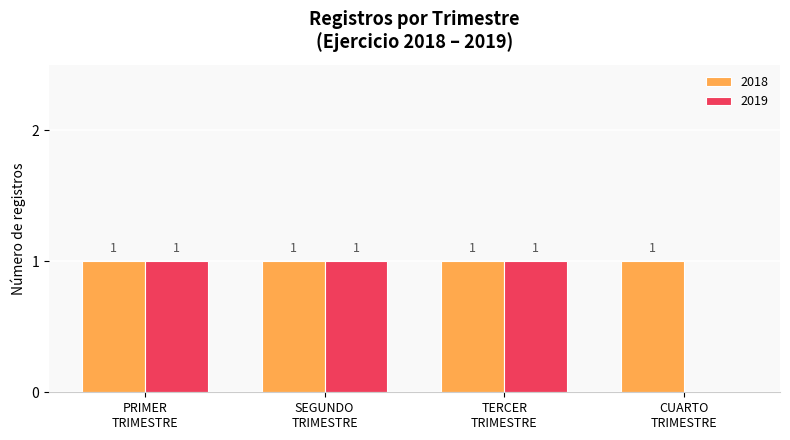

How many 2019 values are between 1 and 2?

3